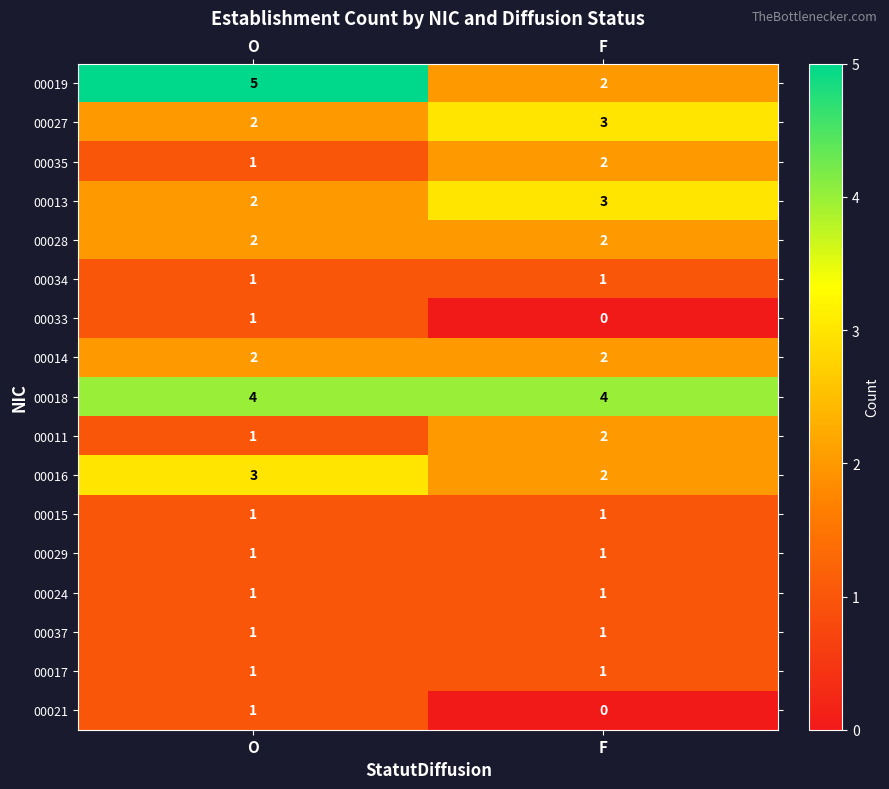

Is the value of 00013 at F greater than the value of 00028 at F?

Yes